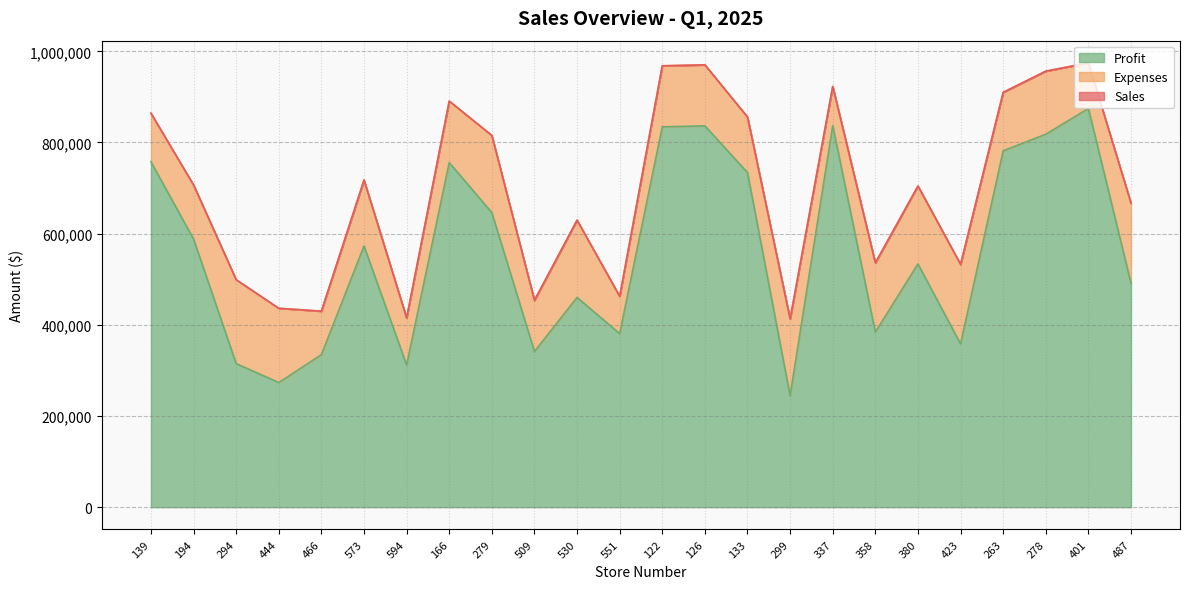

Where is Sales nearest to the value 693852?

380